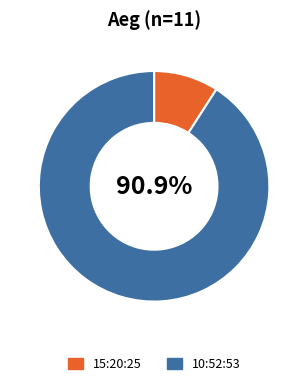

What is the ratio of the value at 15:20:25 to the value at 10:52:53?

0.1